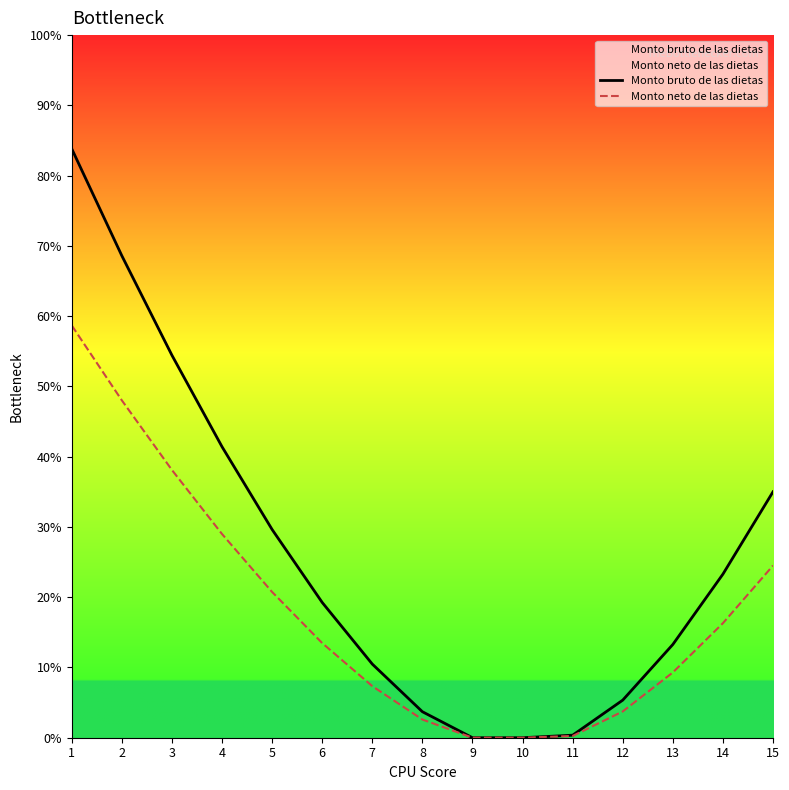

List the series in order of their peak value, highest first.

Monto bruto de las dietas, Monto neto de las dietas